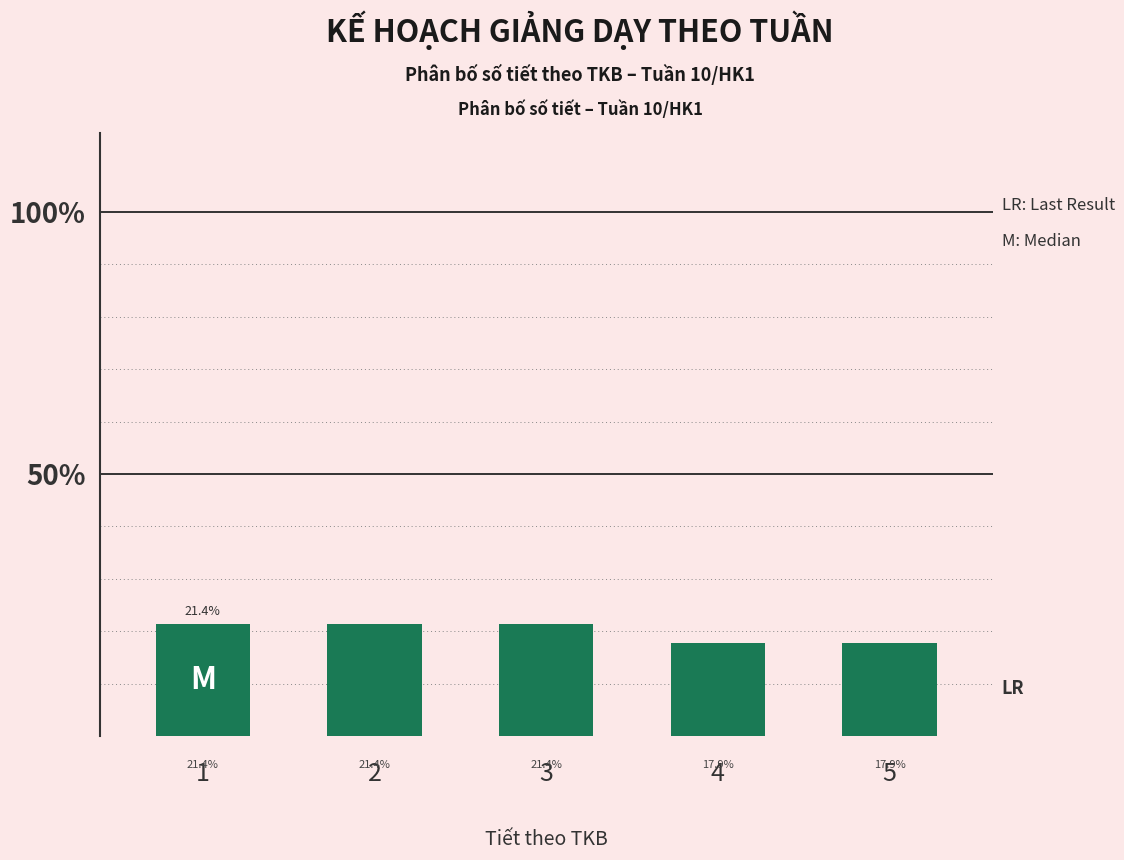

The value at 3 is 9.9. True or false?

False